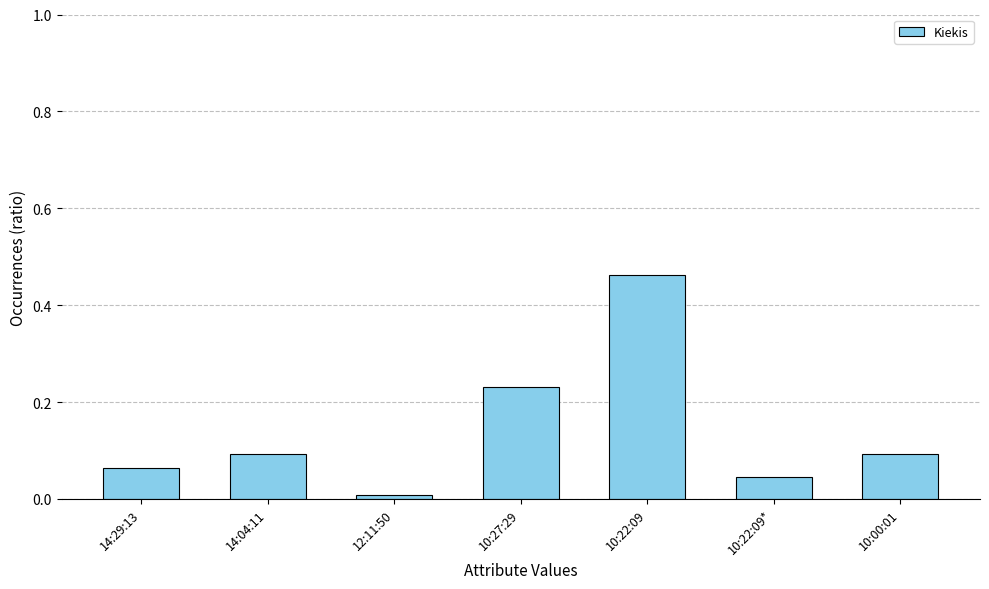

What is the label of the 7th bar from the right?

14:29:13